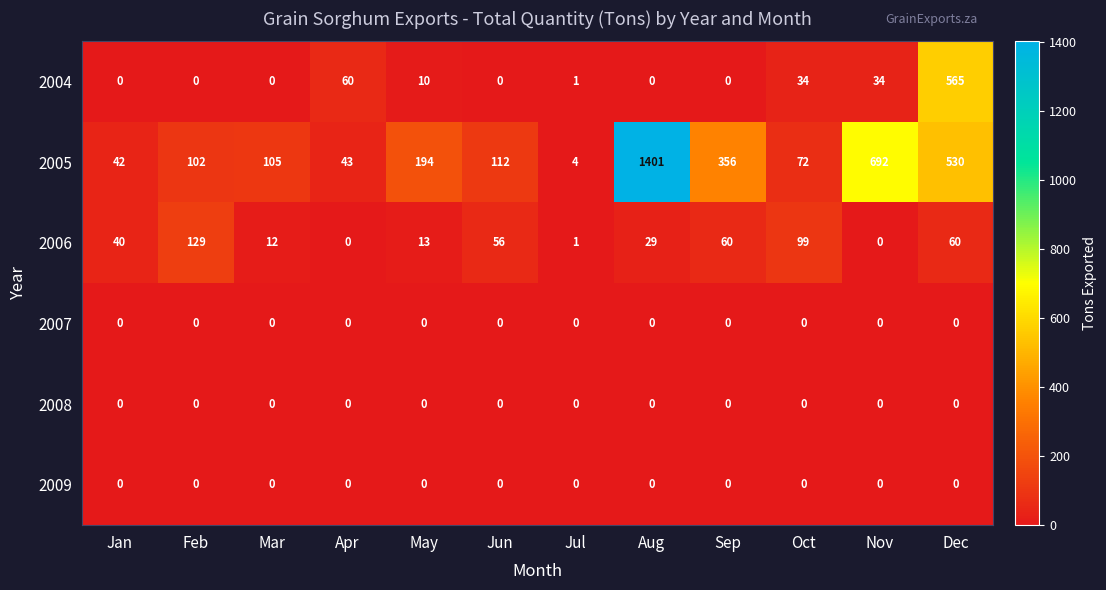

What is the total value across all series at Sep?

416